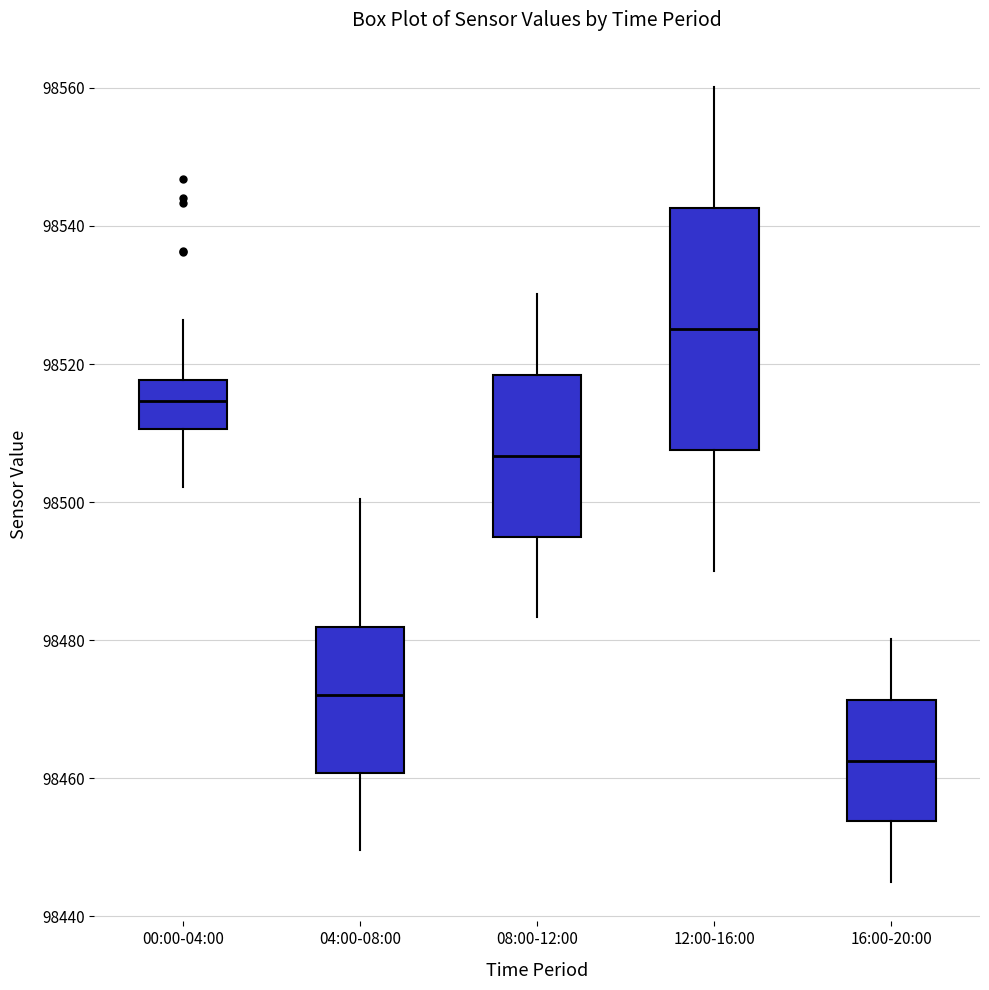

Reading left to right, read every box against the y-axis: the position of its median line, the range the box covers, and the ends of its whiskers. The values are not printed on the chart, so give them approximately, as read against the axis.

00:00-04:00: median 98514, box 98510 to 98518, whiskers 98502 to 98526
04:00-08:00: median 98472, box 98460 to 98482, whiskers 98450 to 98500
08:00-12:00: median 98506, box 98496 to 98518, whiskers 98484 to 98530
12:00-16:00: median 98526, box 98508 to 98542, whiskers 98490 to 98560
16:00-20:00: median 98462, box 98454 to 98472, whiskers 98446 to 98480